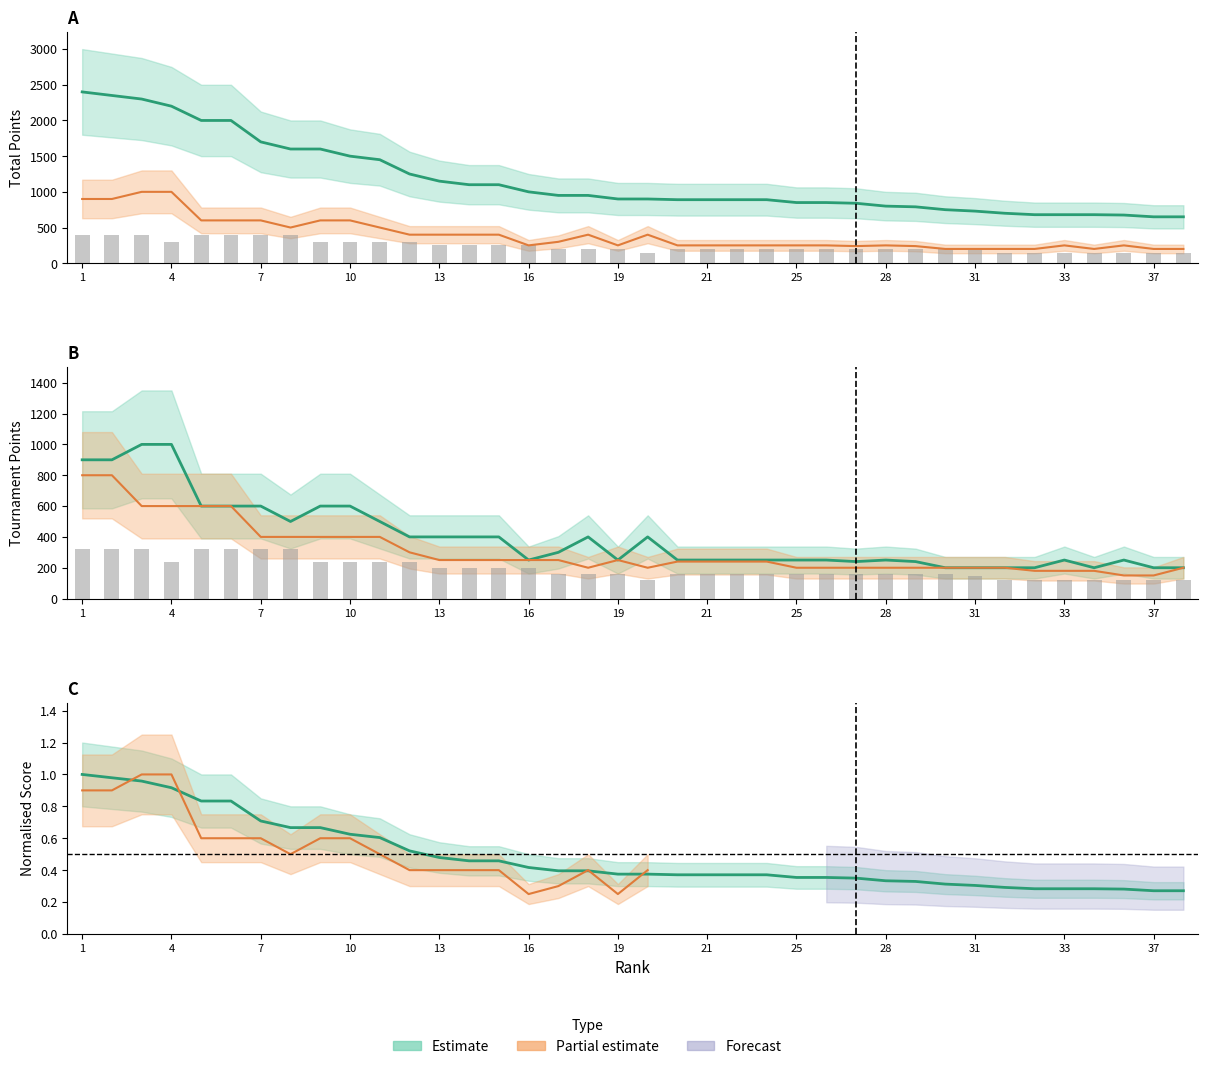

Where is the data nearest to the value 220?

4